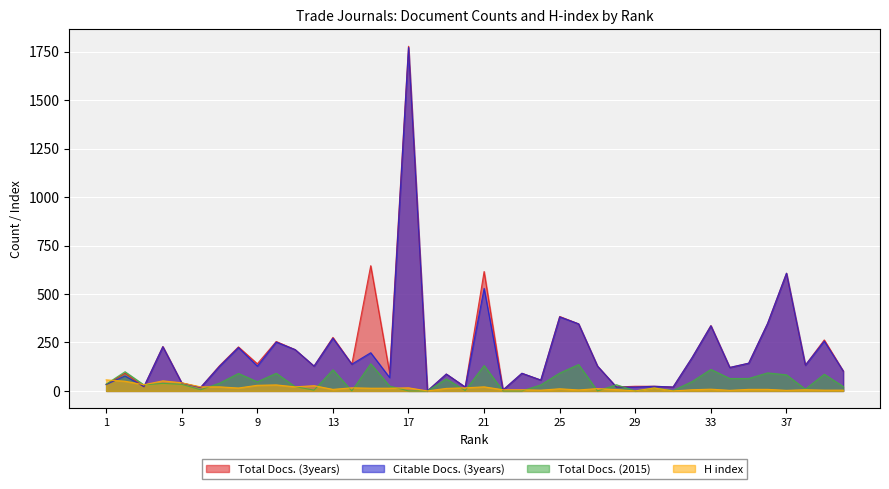

How many lines are shown in the chart?

4